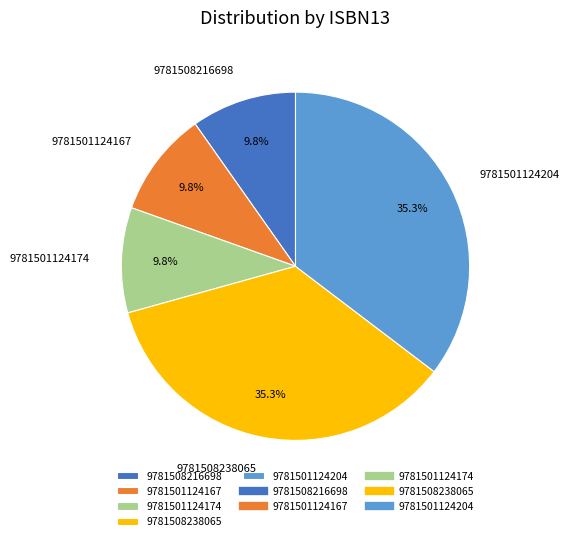

To the nearest percent, what portion does 9781501124174 represent?

10%